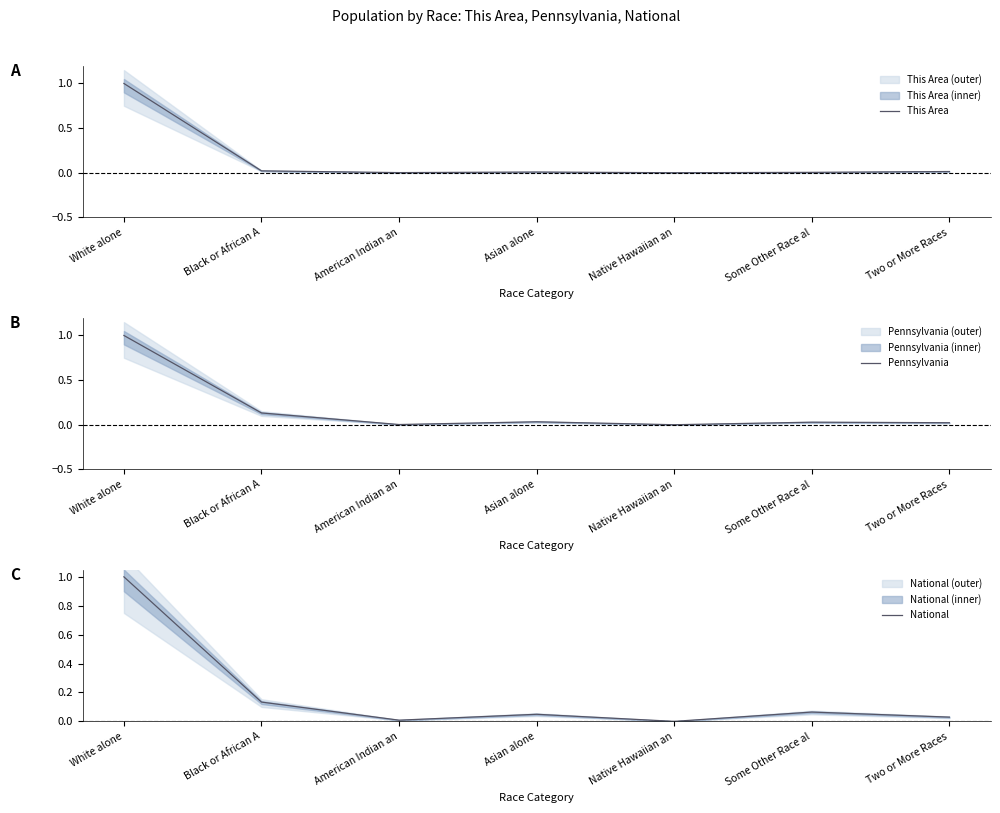

True or false: Pennsylvania and This Area cross at least once.

False